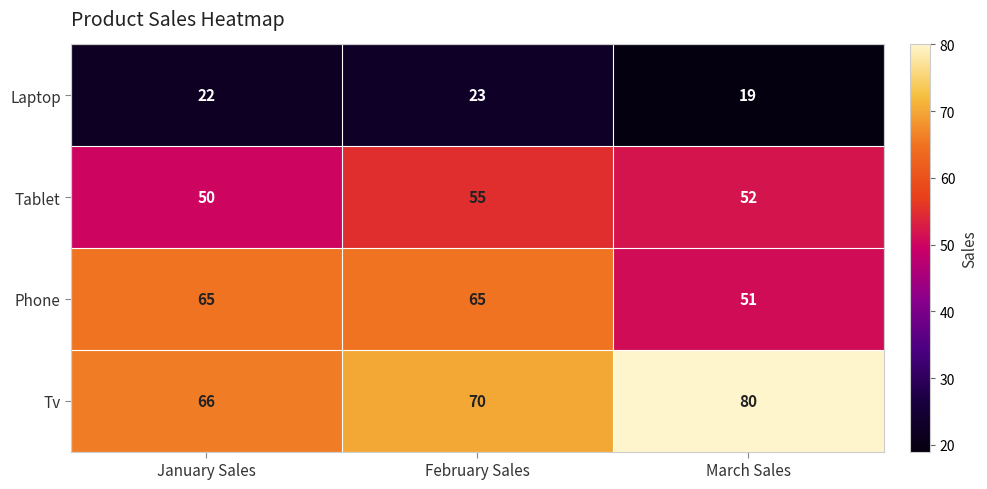

What is the sum of the Tv values at February Sales and January Sales?

136